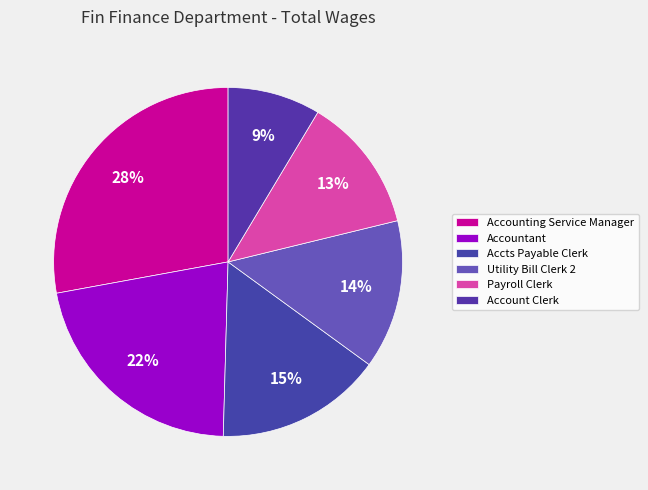

To the nearest percent, what is the difference between the largest and smallest slice percentages?

19%